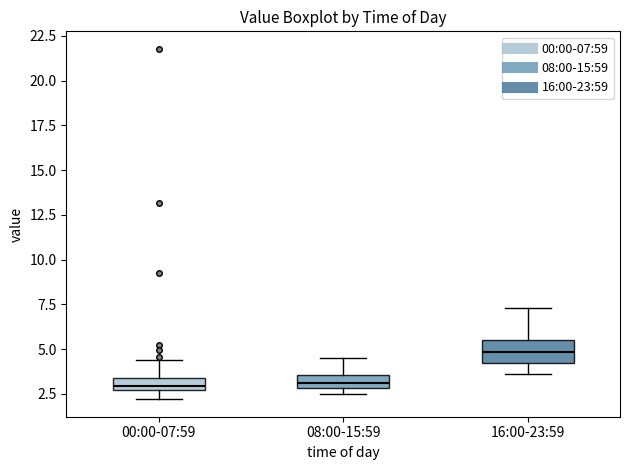

Which box has the highest median line?

16:00-23:59